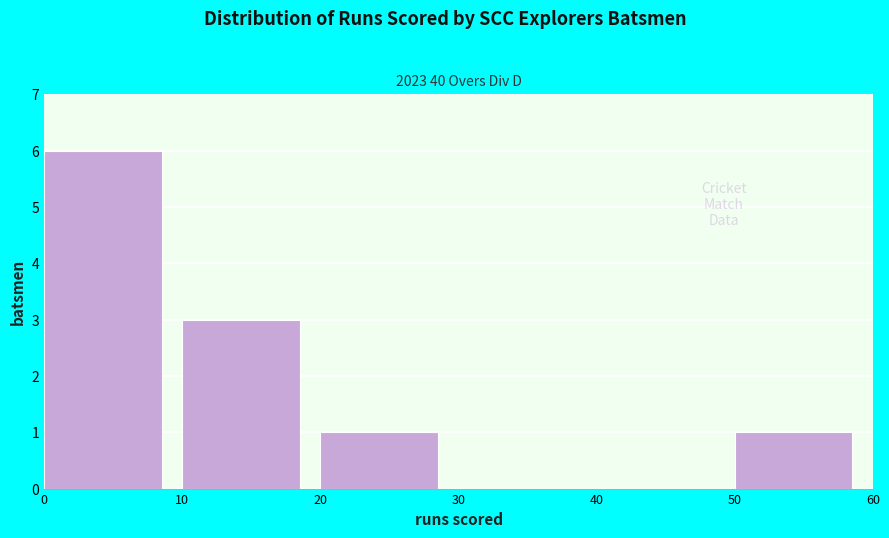

Which range on the x-axis has the tallest bar?

0 to 10